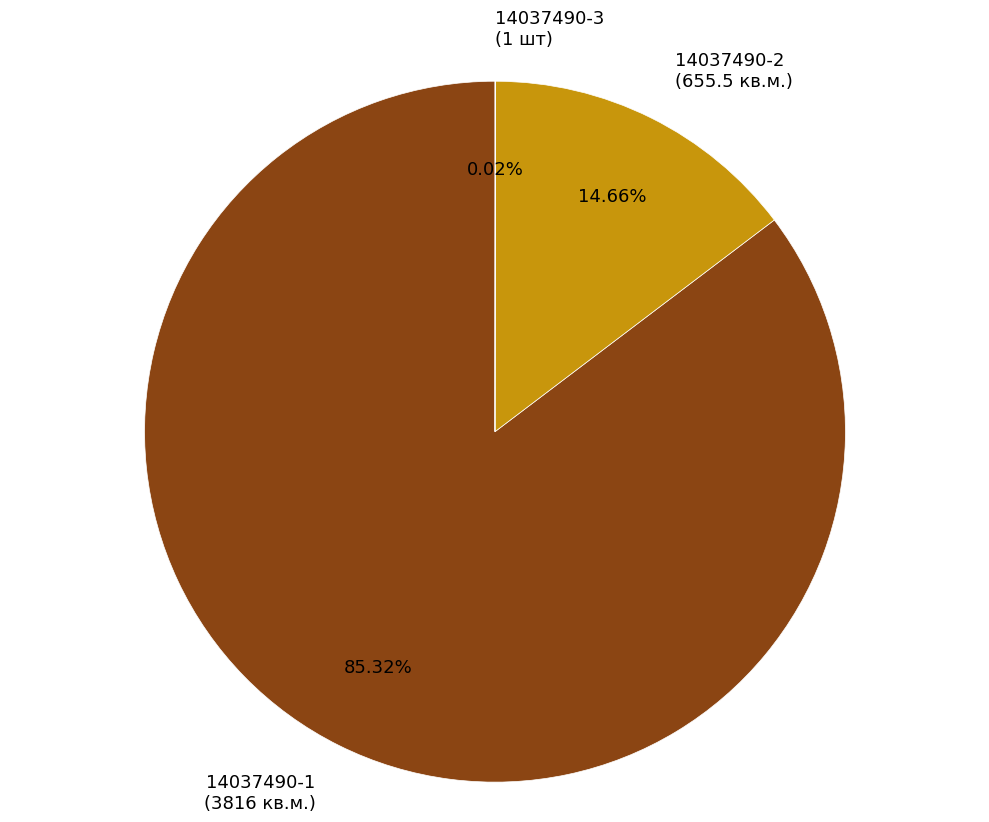

Do 14037490-1 and 14037490-2 together represent more than half of the pie?

Yes